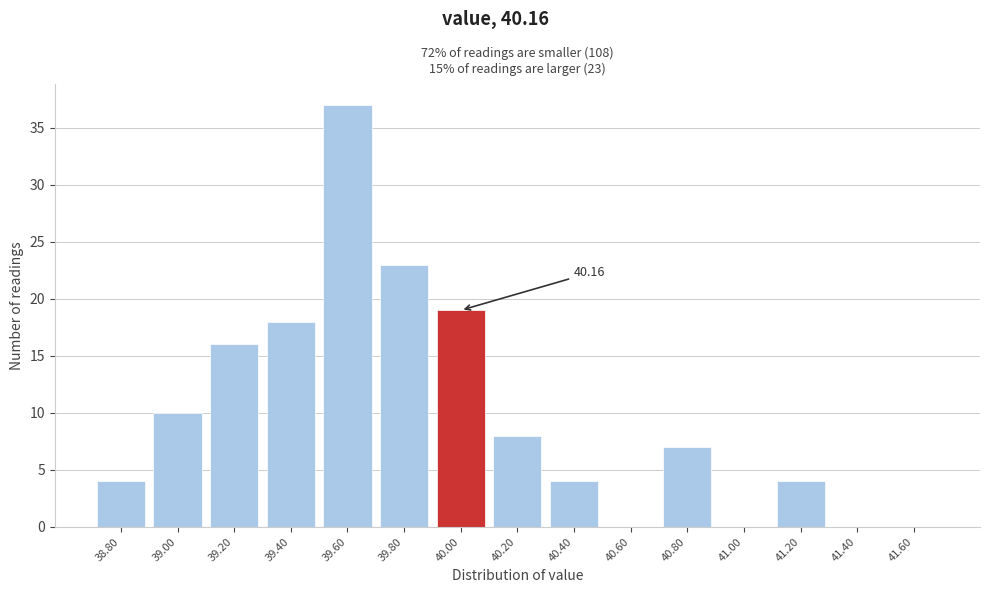

What is the ratio of the value at 39.80 to the value at 39.40?

1.3